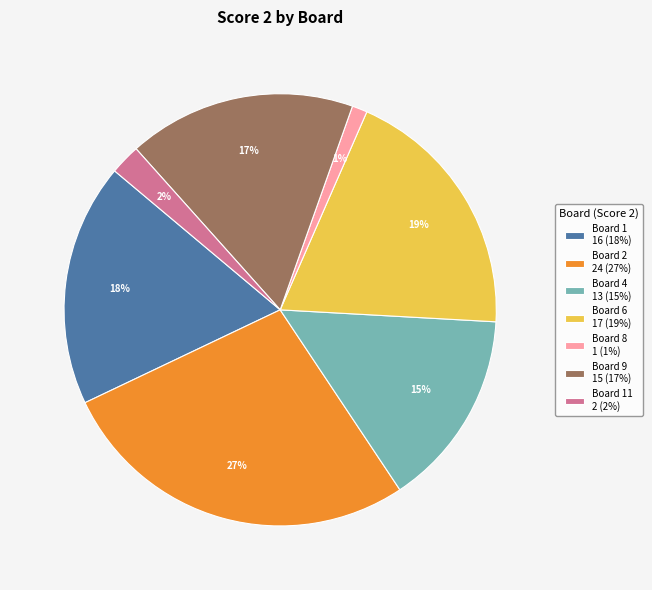

Count the number of slices in the pie.

7